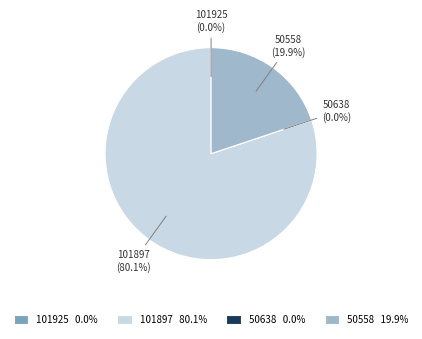

True or false: 101897 accounts for 91% of the total.

False